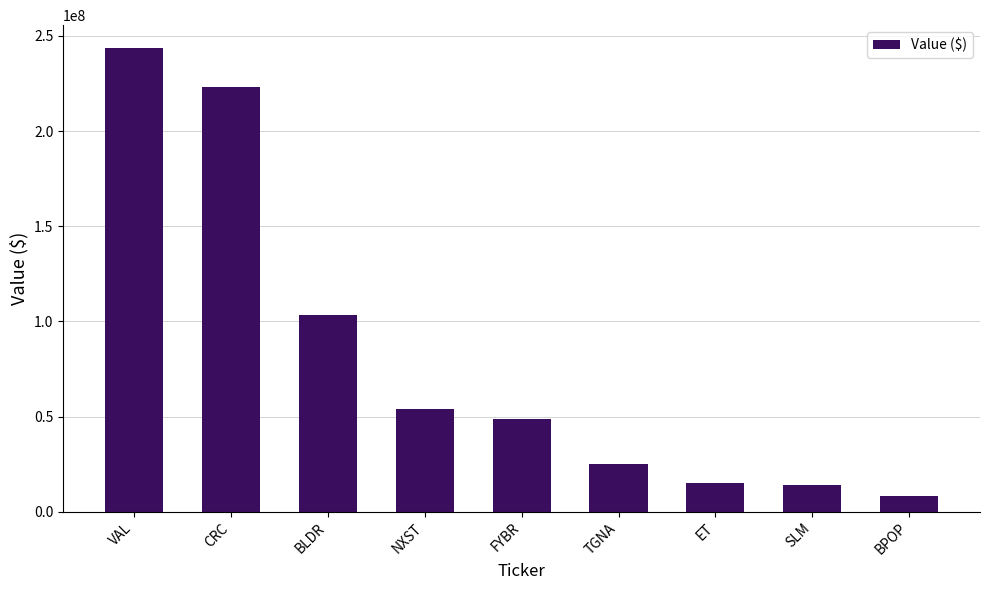

The chart shows a value of 223102000 at CRC. True or false?

True